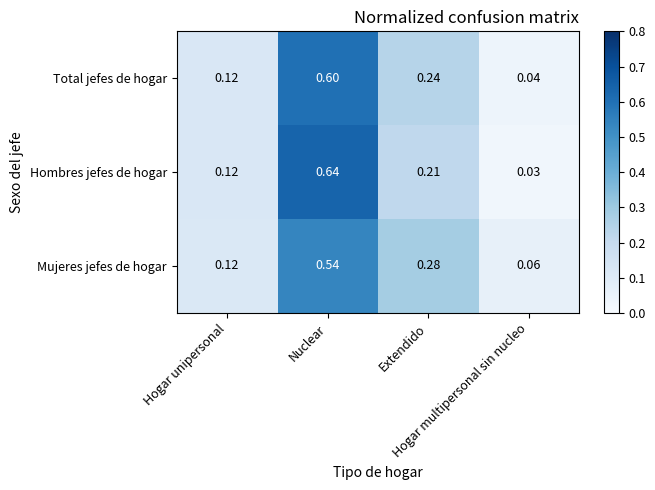

Which series has the largest range (max minus min)?

Hombres jefes de hogar